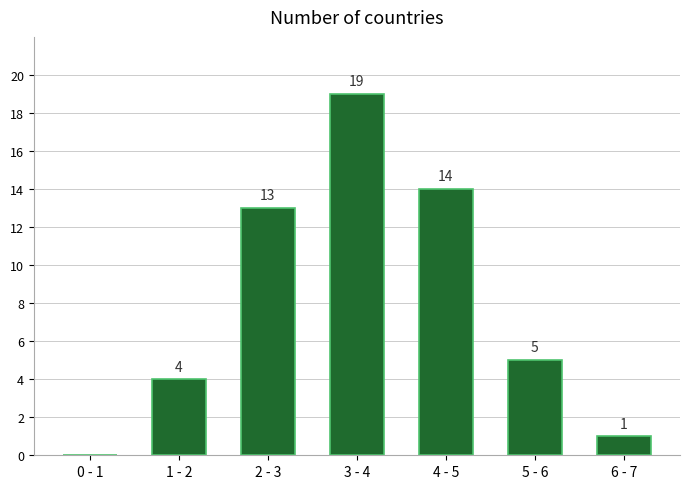

Reading right to left, list all the values displayed in this chart.

6 - 7=1	5 - 6=5	4 - 5=14	3 - 4=19	2 - 3=13	1 - 2=4	0 - 1=0